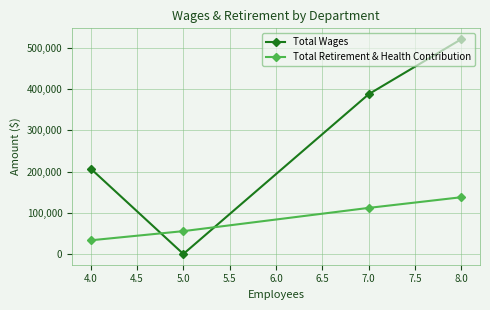

How many distinct data groups are displayed?

2